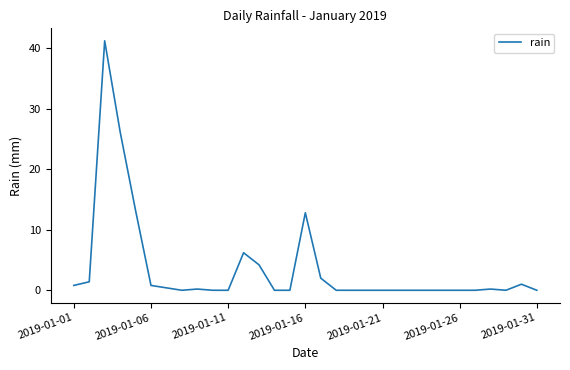

What is the greatest value displayed?

41.2